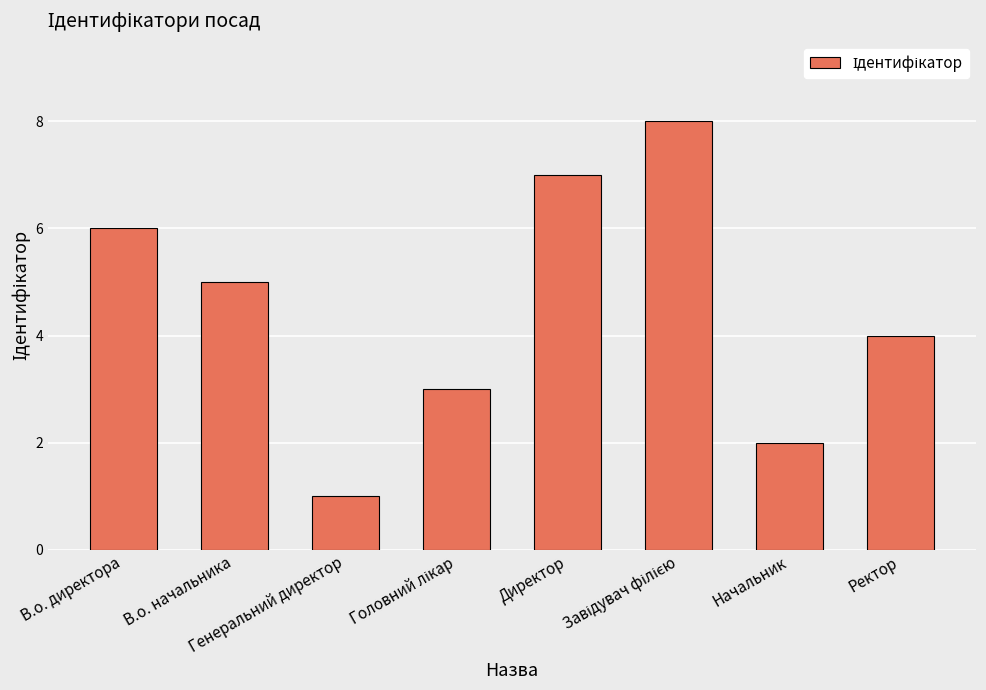

Which label corresponds to the smallest value in the chart?

Генеральний директор